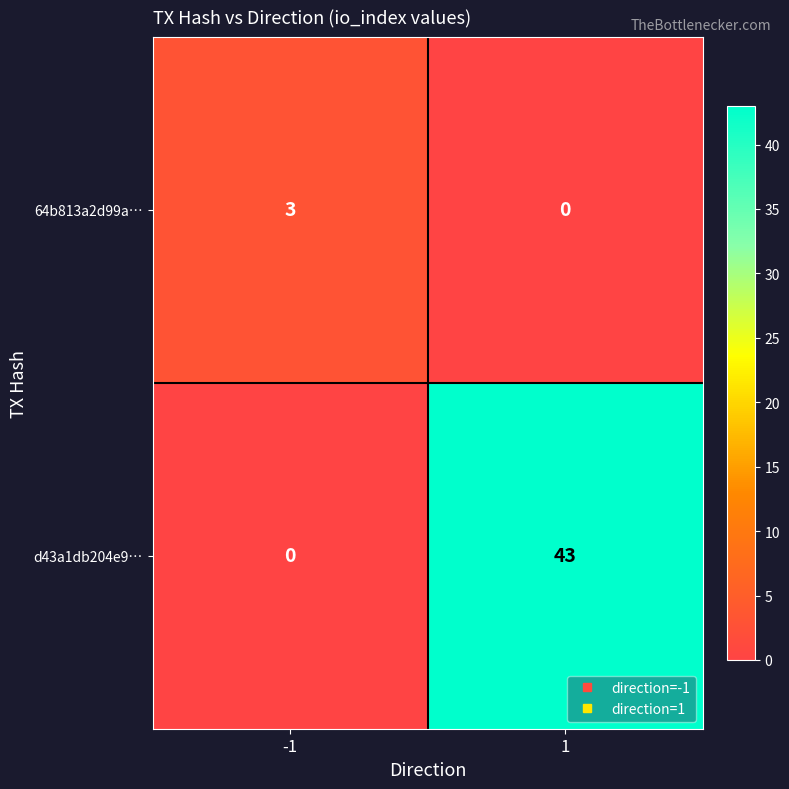

What is the maximum value shown in the chart?

43